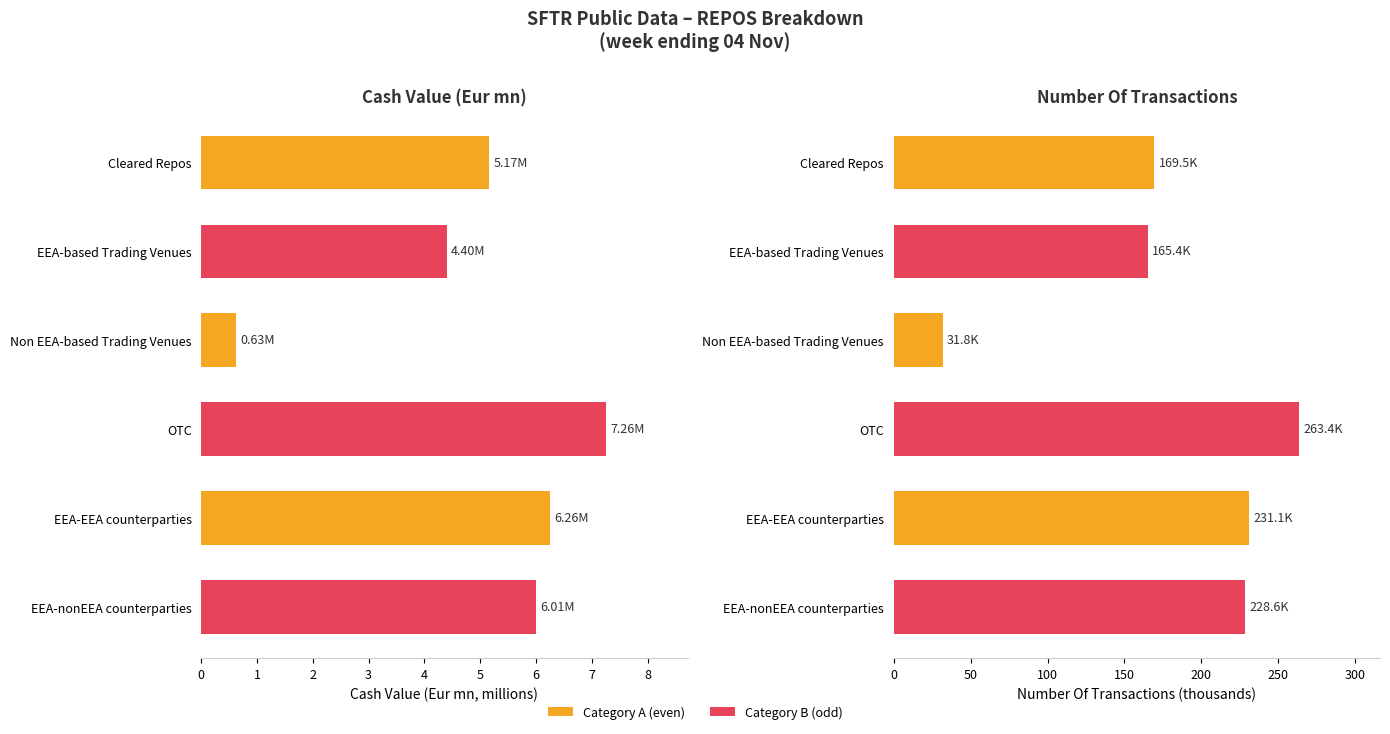

The Cleared Repos series shows 169522.0 at Number Of Transactions. True or false?

True